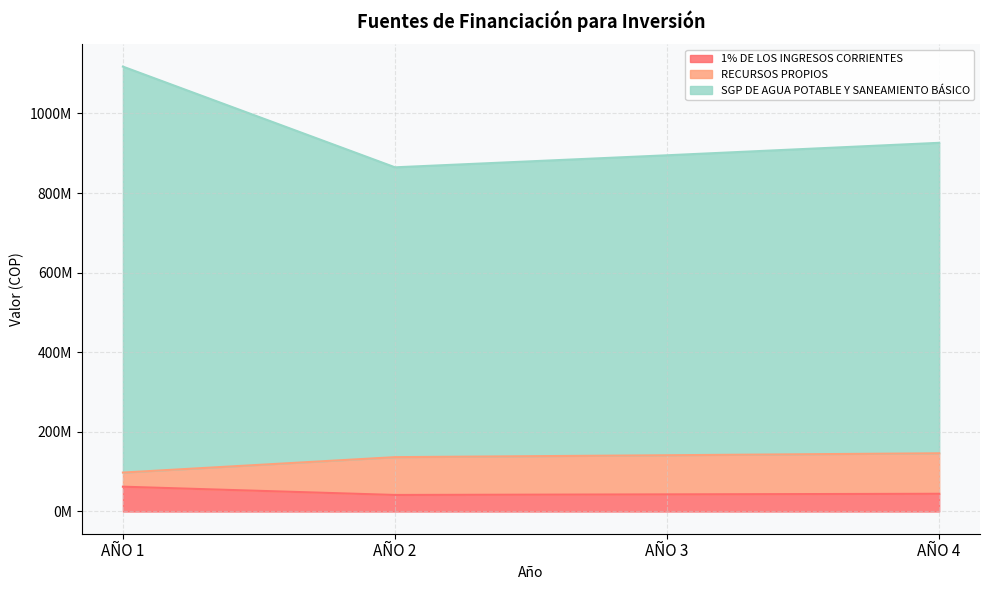

At how many categories does at least one series exceed 447757904?

4